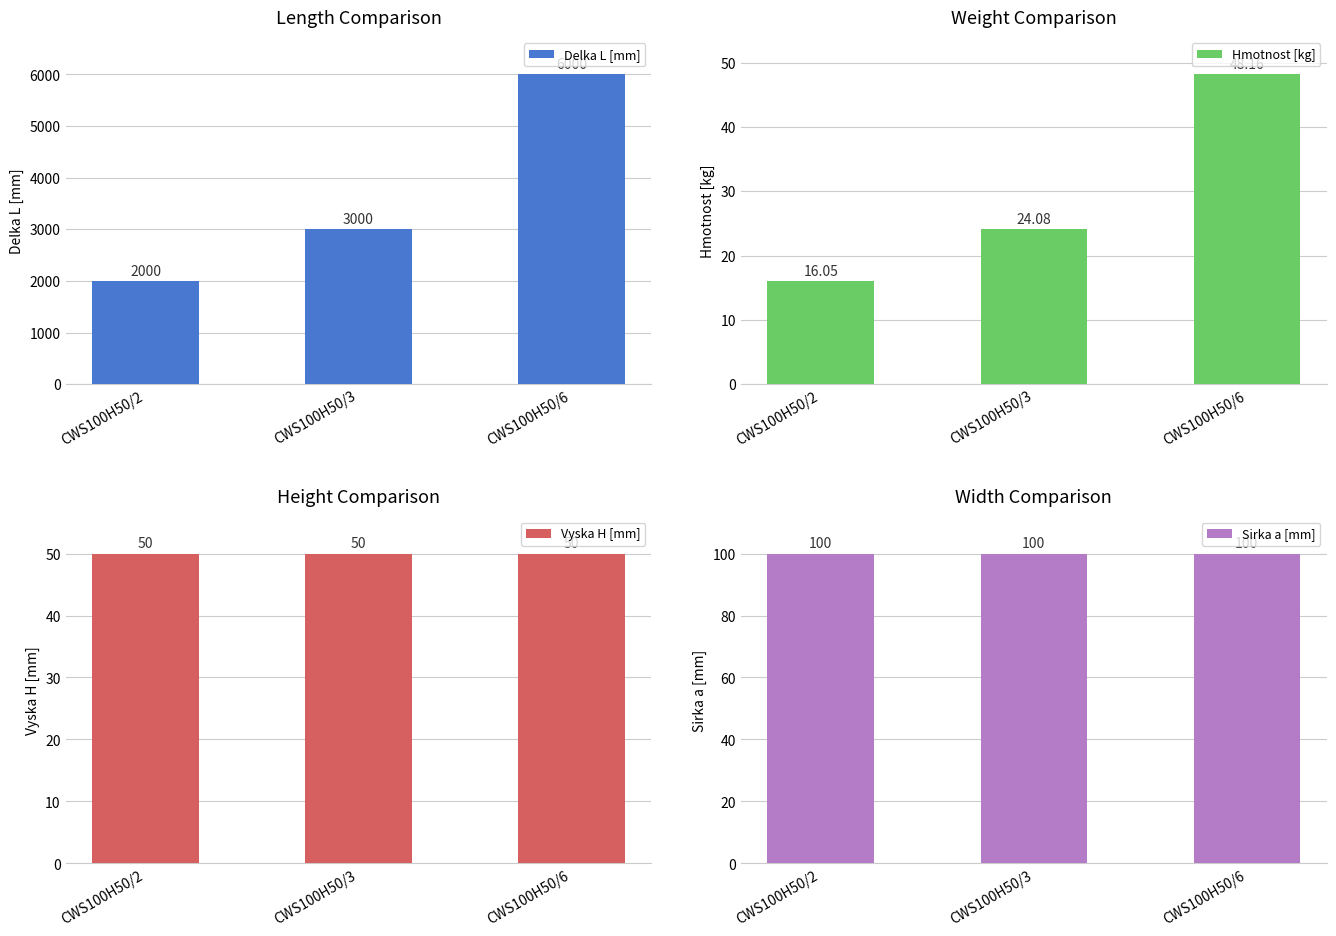

Are the bars grouped side by side (vs. stacked)?

Yes